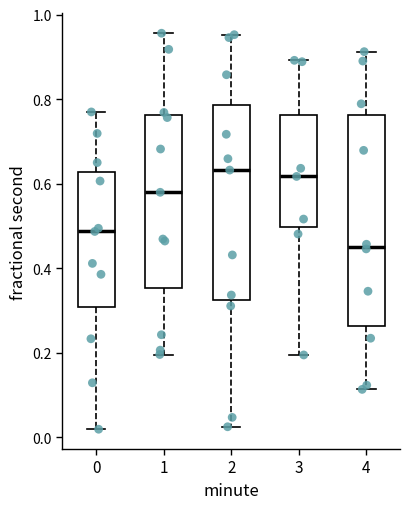

Reading left to right, transcribe this box plot: for each box, give where its median line is, the range the box spans, and where its two whiskers end, as read against the y-axis. The values are not printed on the chart, so give them approximately, as read against the axis.

0: median 0.48, box 0.30 to 0.62, whiskers 0.02 to 0.76
1: median 0.58, box 0.36 to 0.76, whiskers 0.20 to 0.96
2: median 0.64, box 0.32 to 0.78, whiskers 0.02 to 0.96
3: median 0.62, box 0.50 to 0.76, whiskers 0.20 to 0.90
4: median 0.46, box 0.26 to 0.76, whiskers 0.12 to 0.92